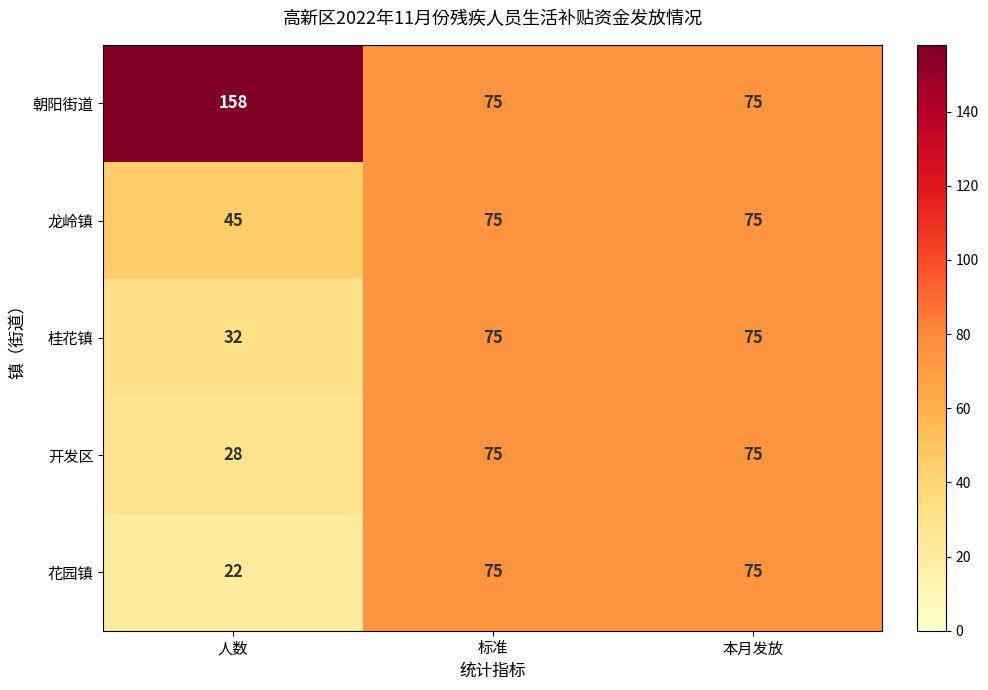

Reading left to right, list all the values displayed in this chart.

朝阳街道: 158	75	75
龙岭镇: 45	75	75
桂花镇: 32	75	75
开发区: 28	75	75
花园镇: 22	75	75